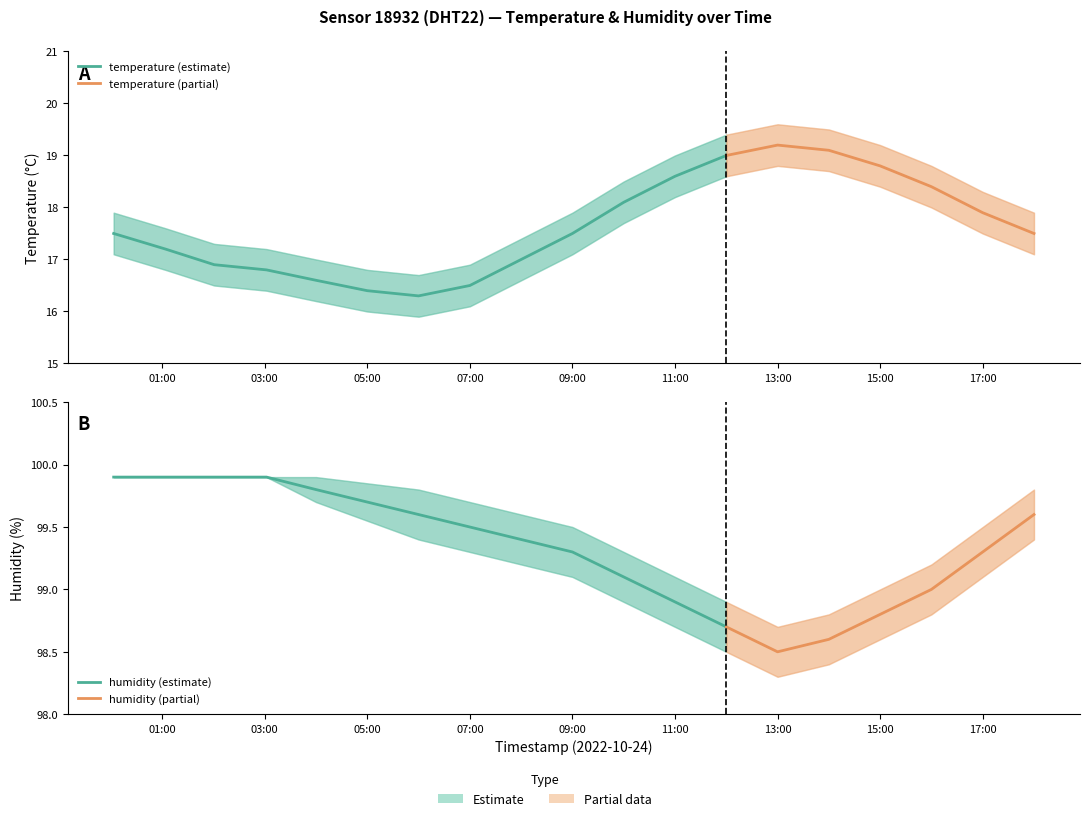

Rank the series at 15:03 from lowest to highest value.

temperature_lower, temperature, temperature_upper, humidity_lower, humidity, humidity_upper